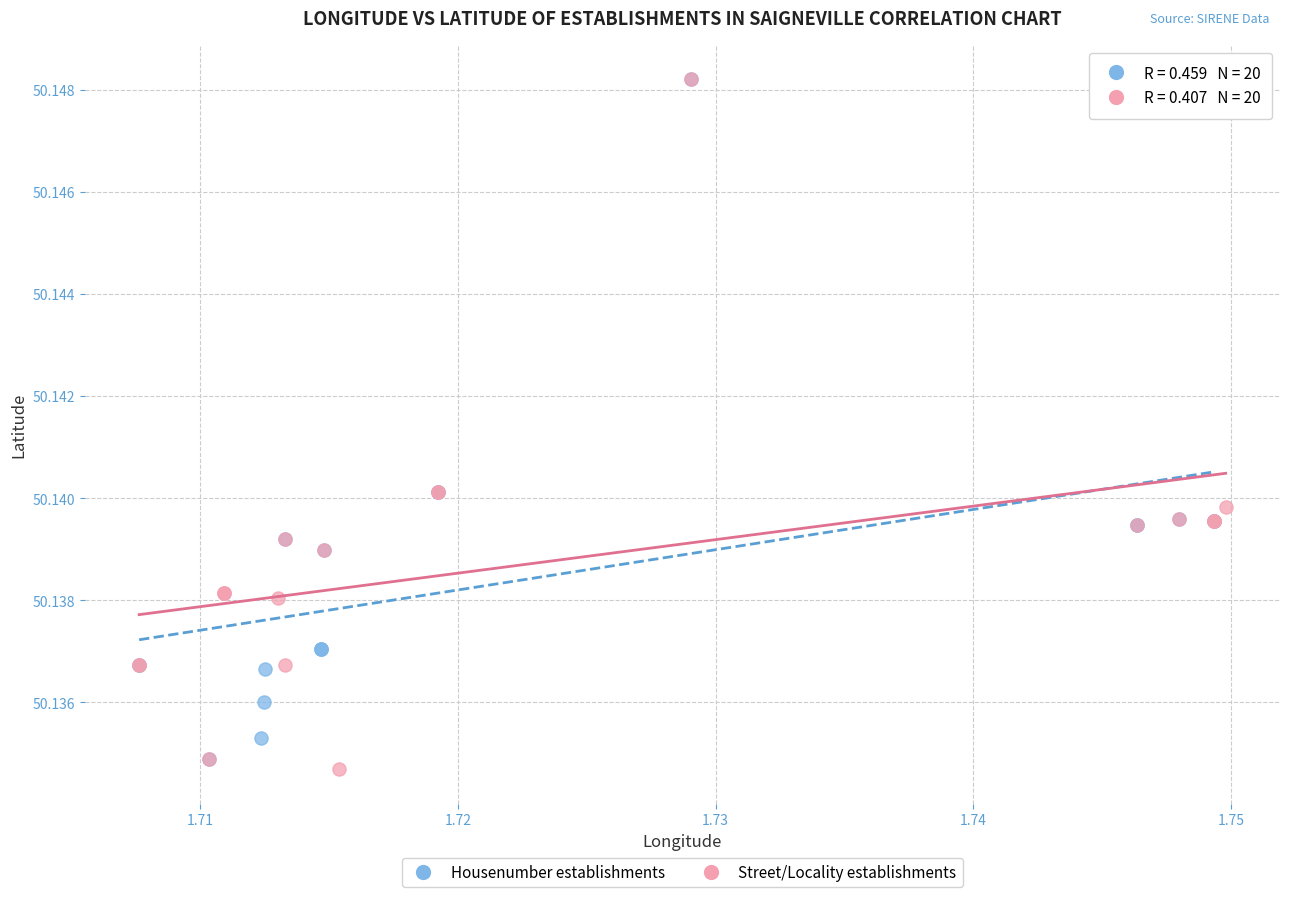

What are all the series names shown in the legend?

Housenumber establishments, Street/Locality establishments